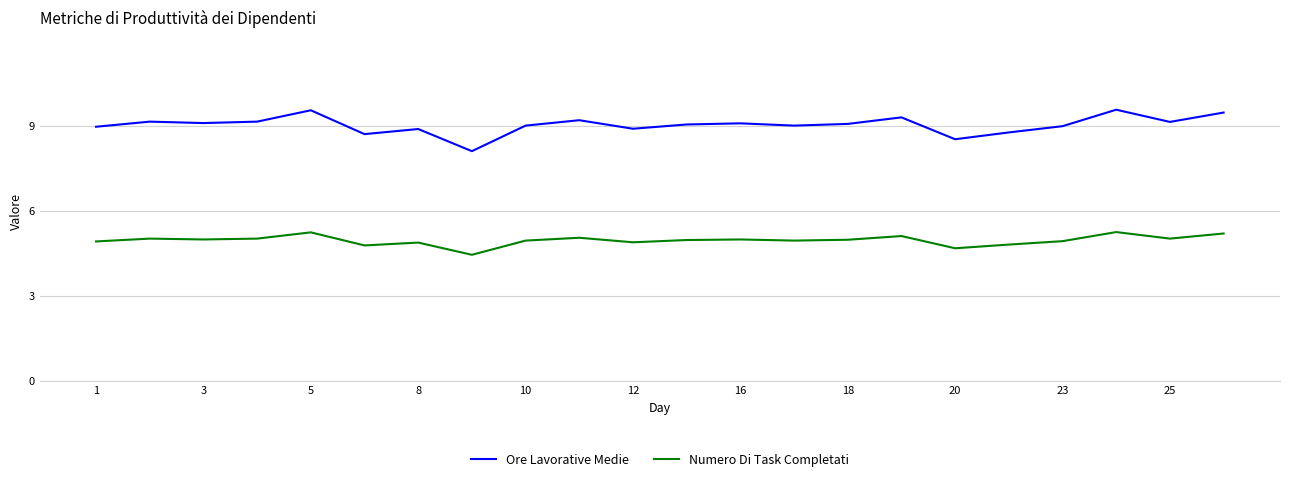

What is the lowest value of the Ore Lavorative Medie series?

8.1